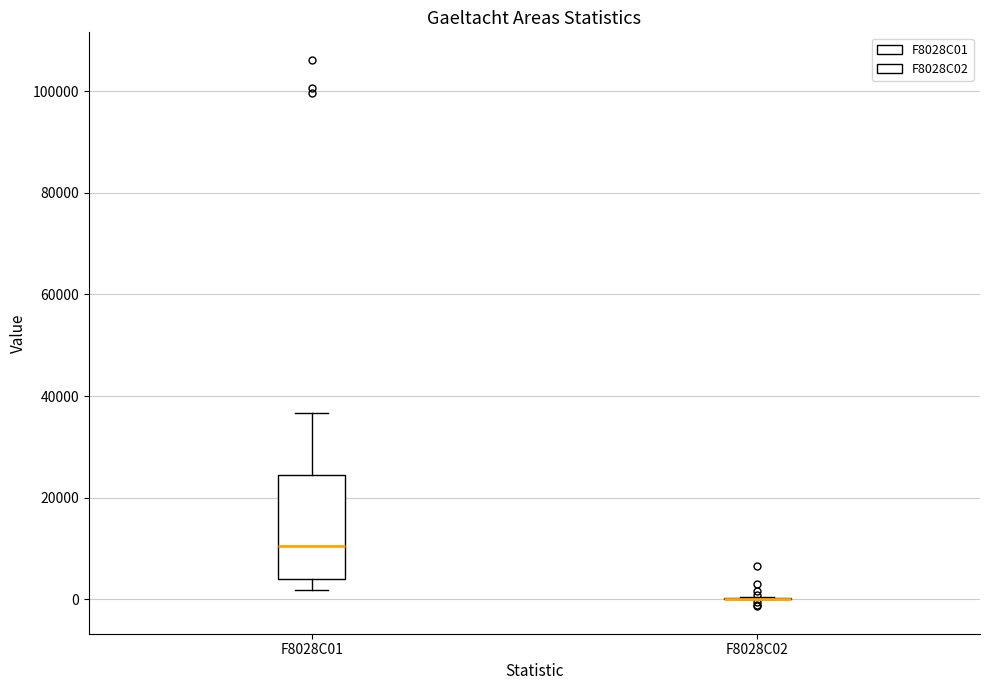

Reading left to right, read every box against the y-axis: the position of its median line, the range the box covers, and the ends of its whiskers. The values are not printed on the chart, so give them approximately, as read against the axis.

F8028C01: median 10000, box 4000 to 24000, whiskers 2000 to 36000
F8028C02: box collapsed to a line at 0, whiskers 0 to 0